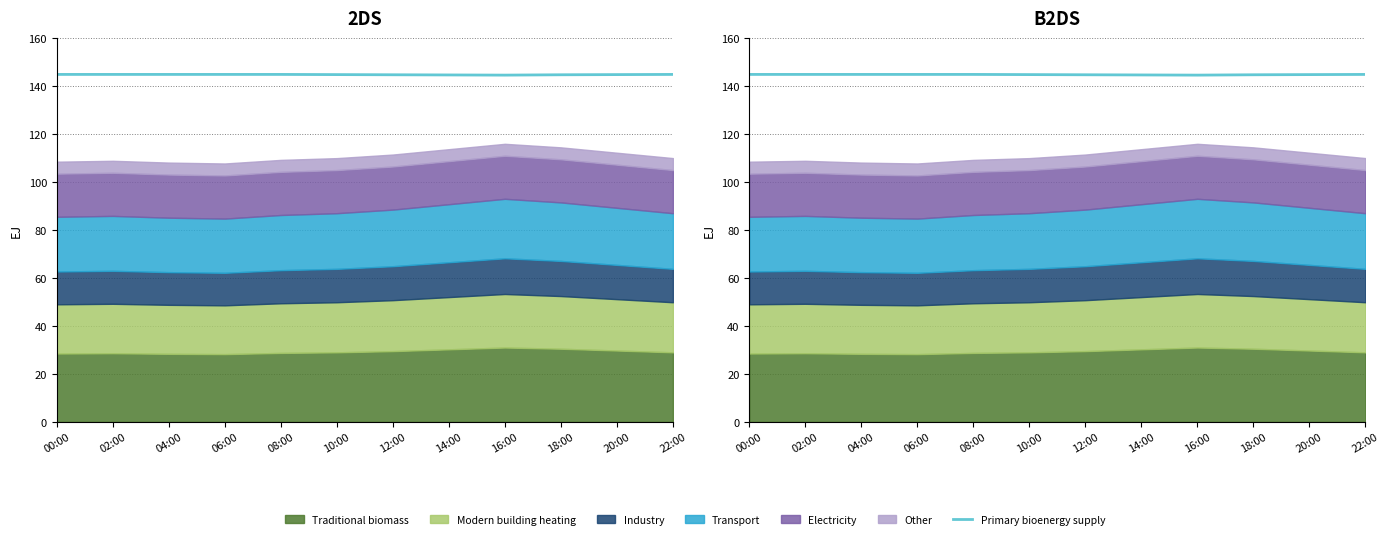

How many lines are shown in the chart?

1